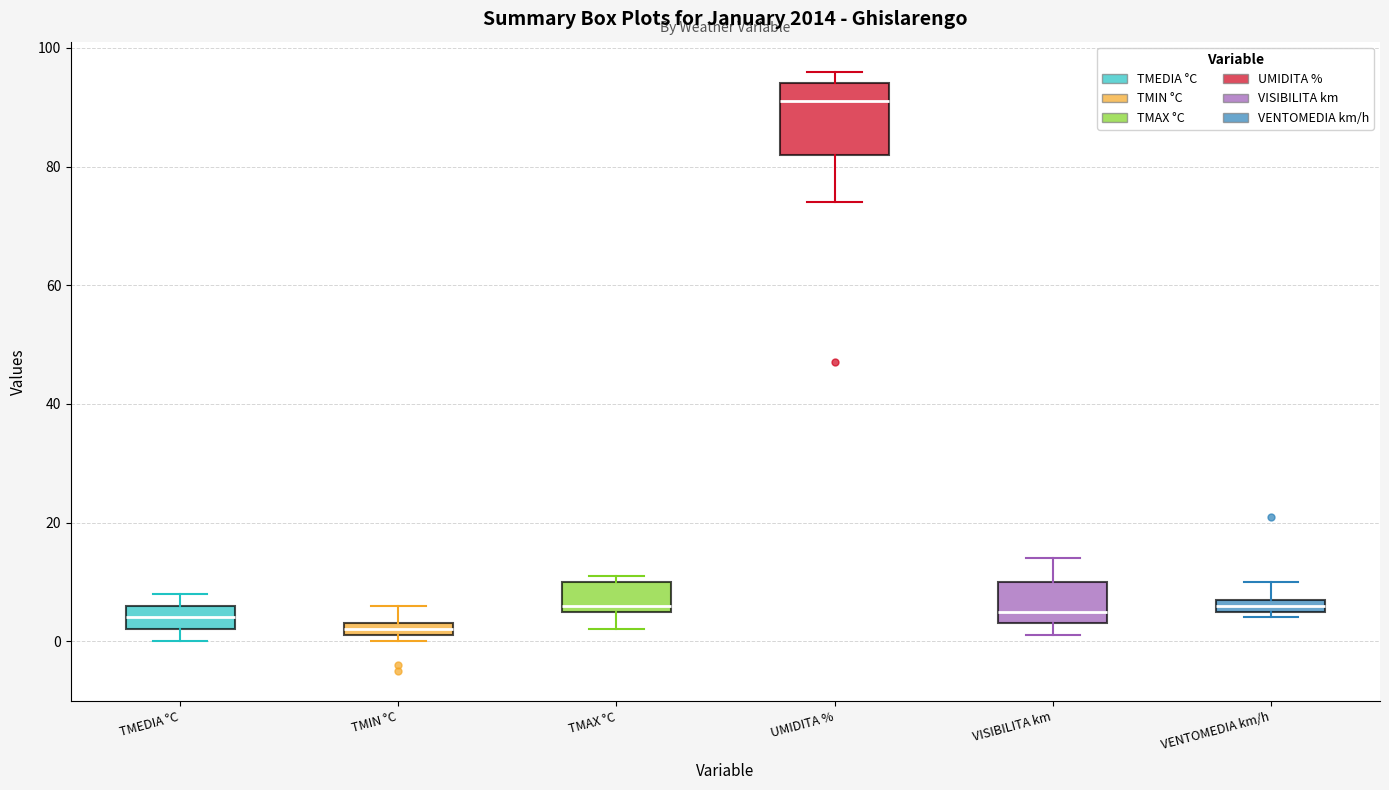

Where is the lower edge of the box for VISIBILITA km on the y-axis? The values are not printed on the chart, so give them approximately, as read against the axis.

4